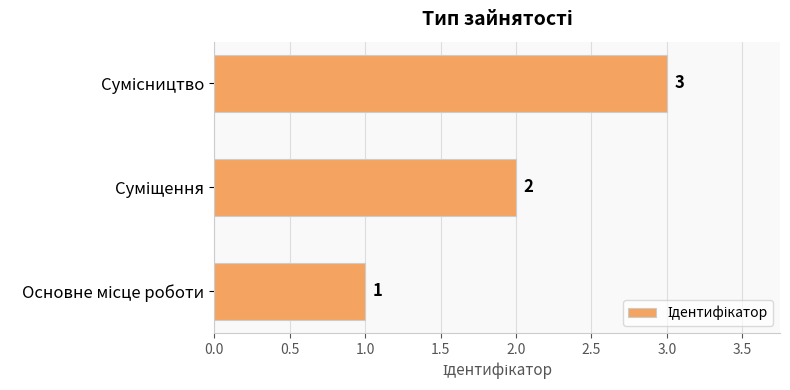

Count the values in the range 1 to 3.

3